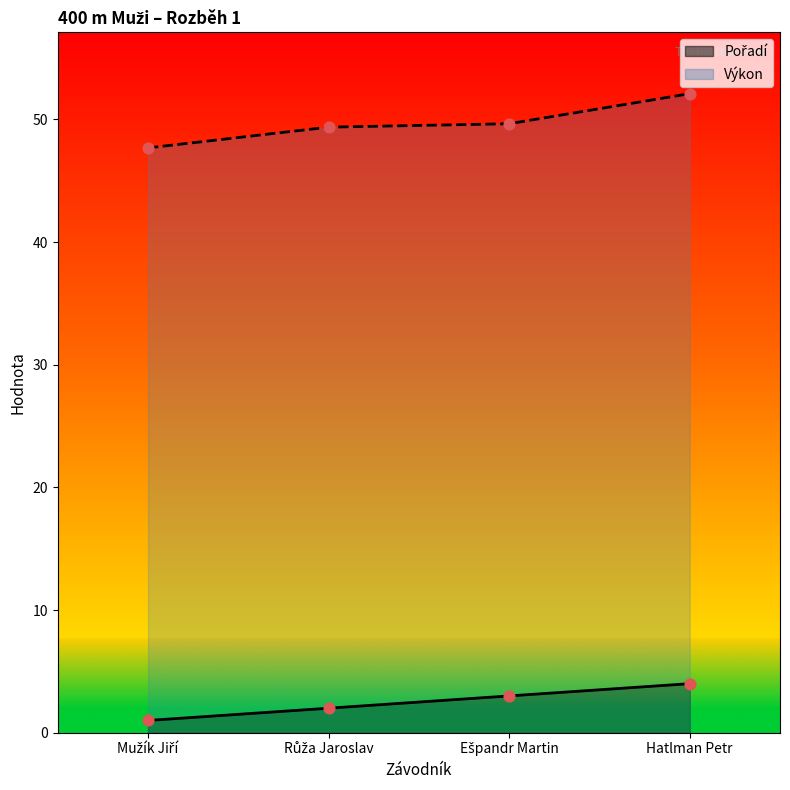

Which series reaches the maximum Y coordinate?

Výkon